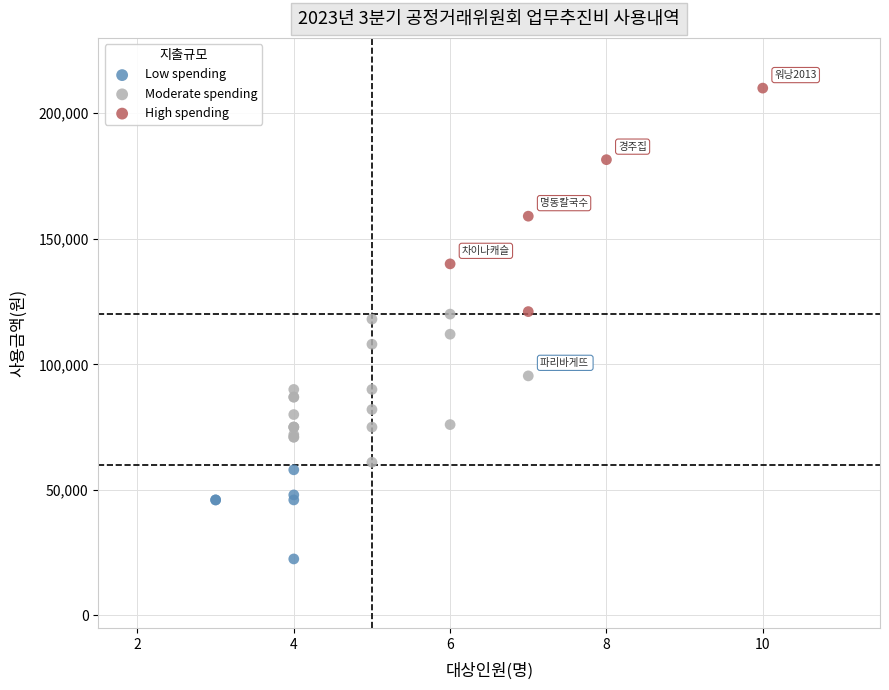

What are all the series names shown in the legend?

Low spending, Moderate spending, High spending